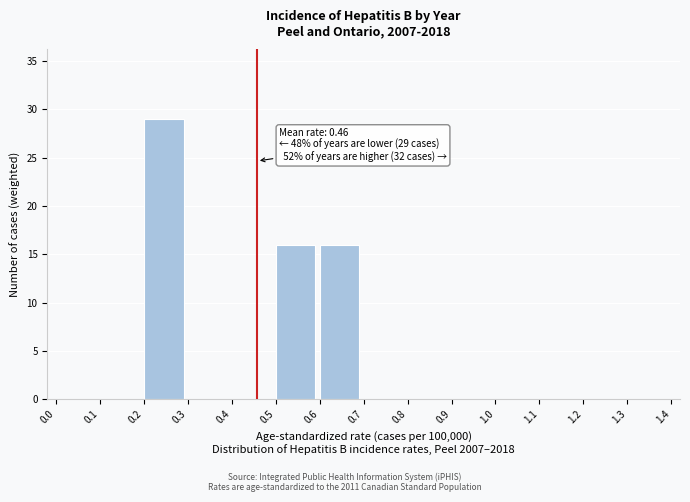

Over which range of the x-axis is the bar tallest?

0.2 to 0.3